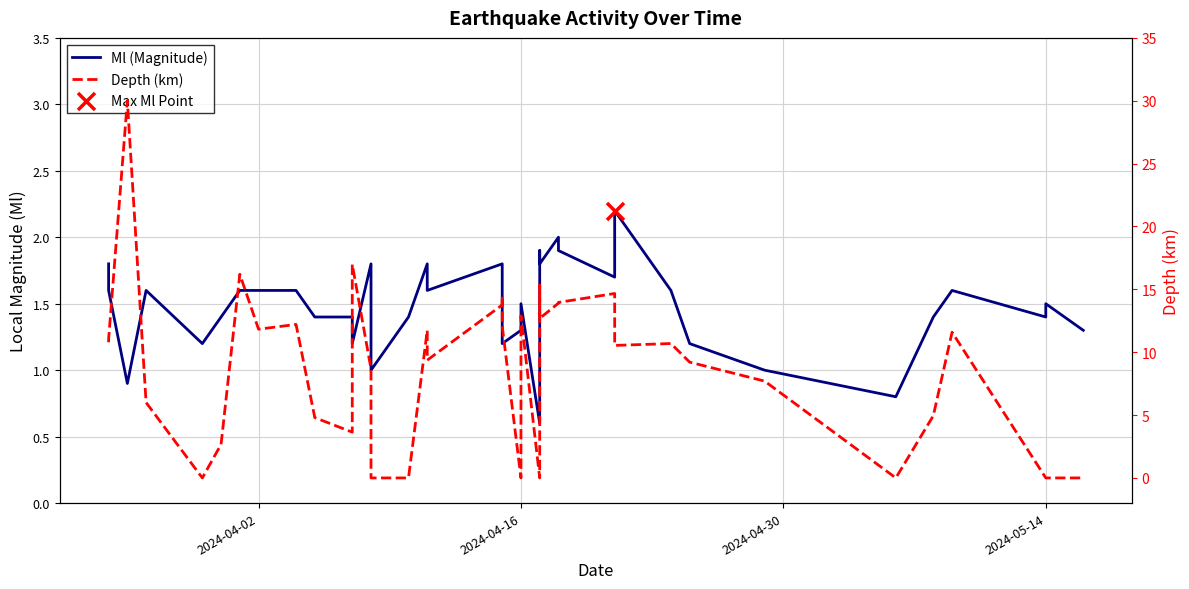

Which series has the largest total across all categories?

Depth (km)